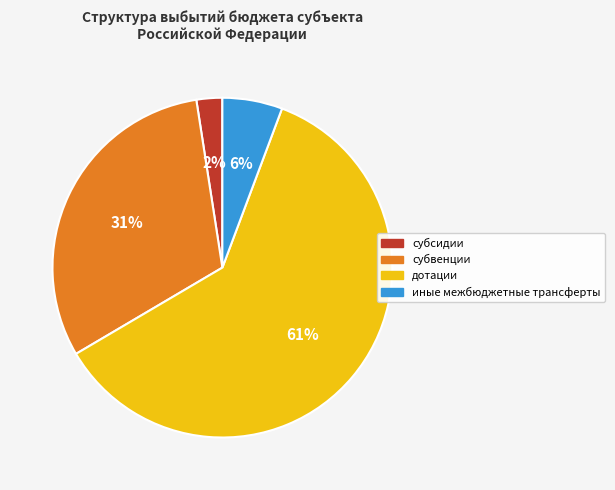

How many slices are in this pie chart?

4